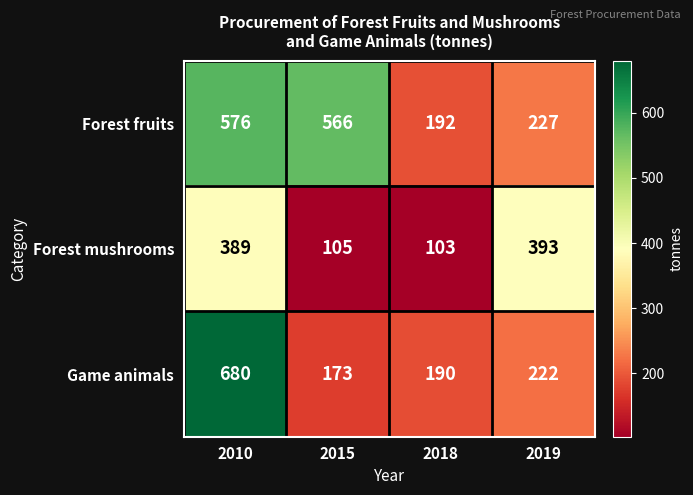

Is it true that Forest mushrooms equals 73 at 2015?

False